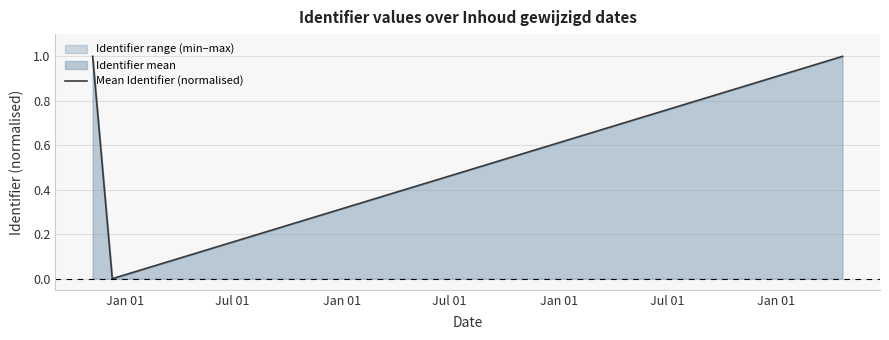

What is the maximum value shown in the chart?

1.0